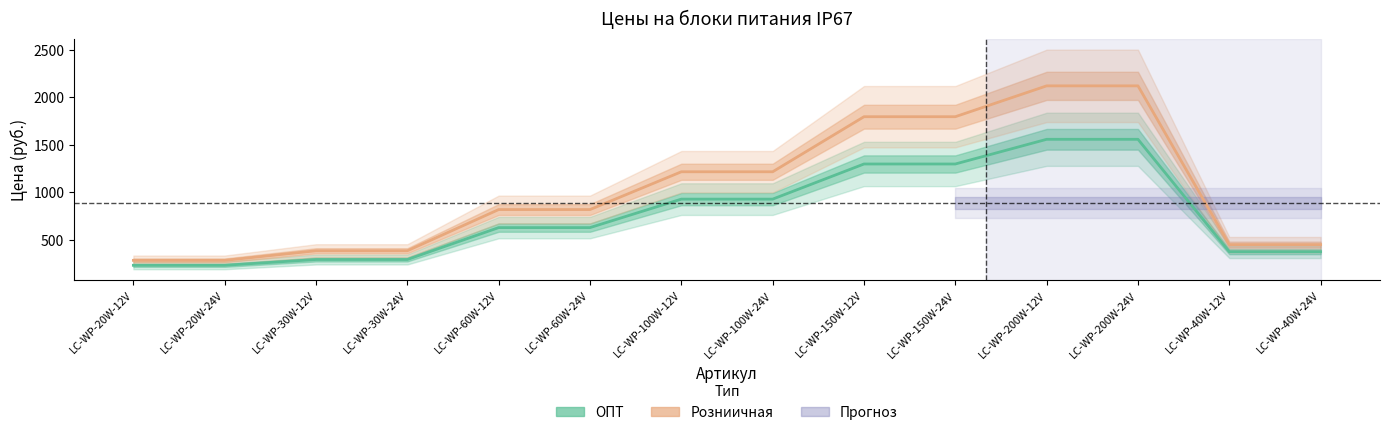

What is the difference between the maximum and second lowest values in the ОПТ series?

1327